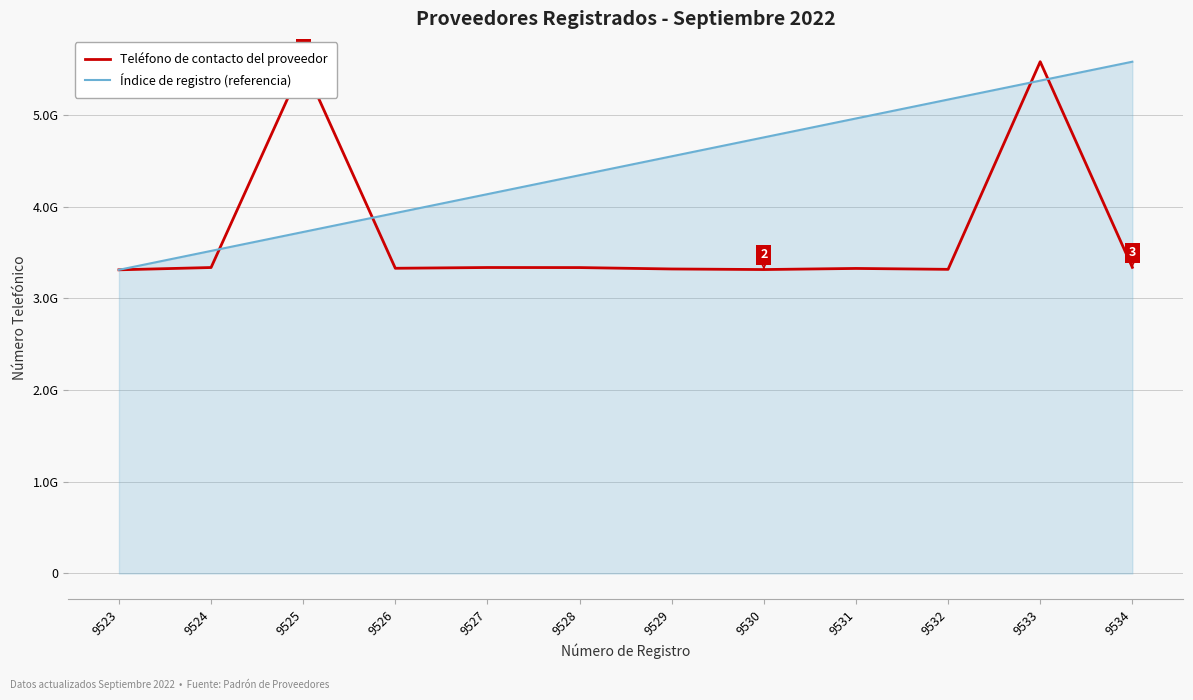

Rank the series by their maximum value, from lowest to highest.

Teléfono de contacto del proveedor, Índice de registro (referencia)